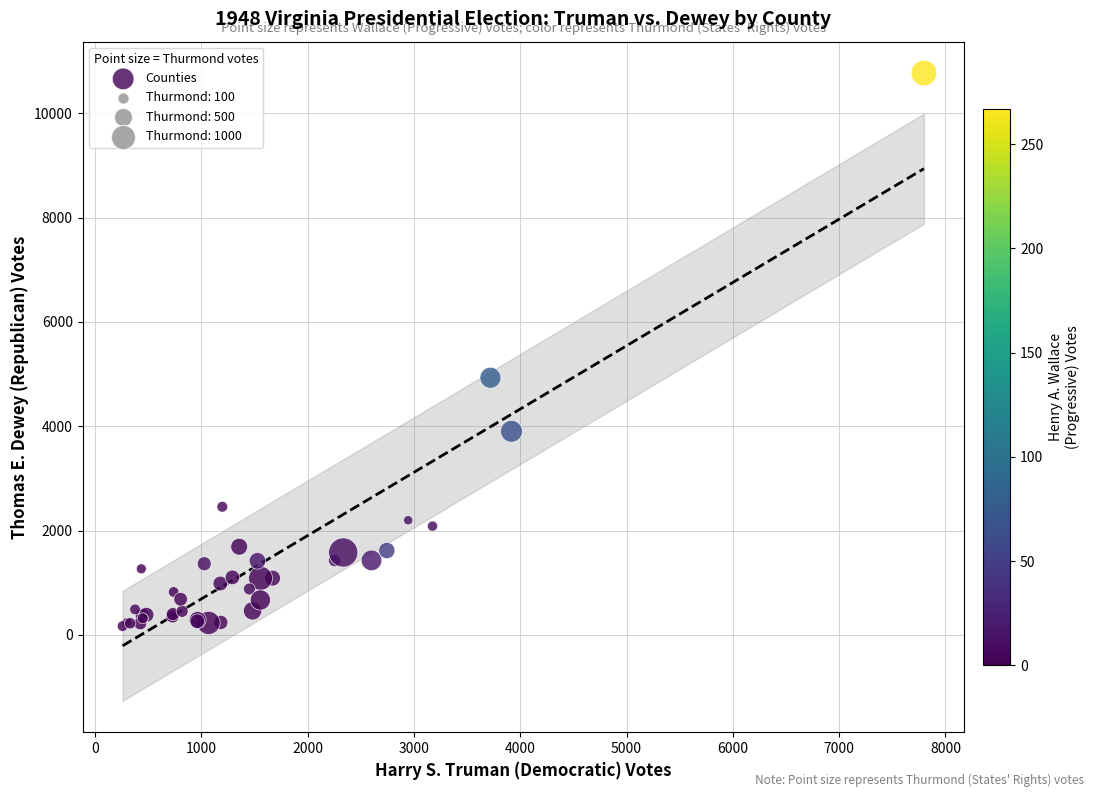

What Y value in the scatter plot is closest to 5470?

4930